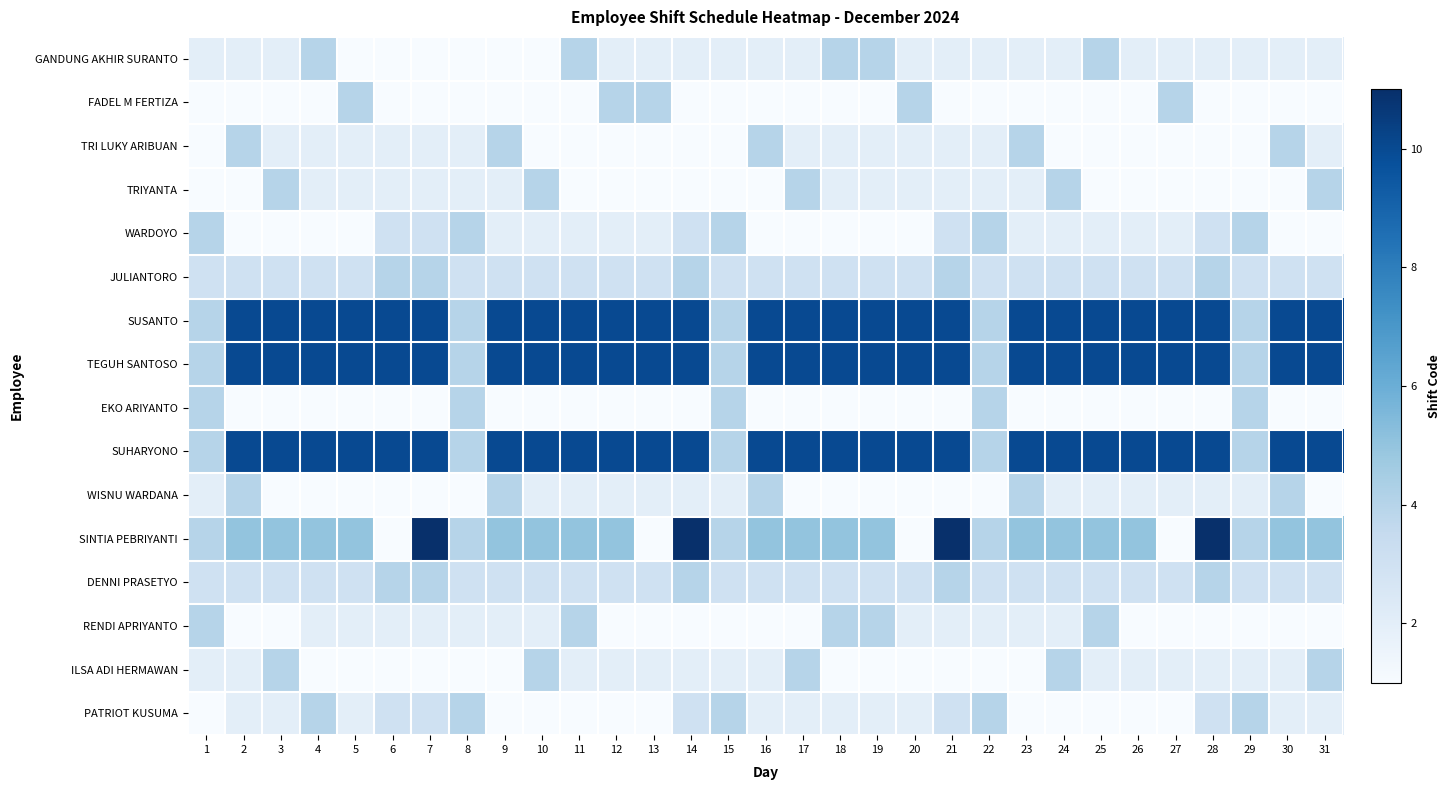

Rank the series at 31 from highest to lowest value.

SUSANTO, TEGUH SANTOSO, SUHARYONO, SINTIA PEBRIYANTI, TRIYANTA, ILSA ADI HERMAWAN, JULIANTORO, DENNI PRASETYO, GANDUNG AKHIR SURANTO, TRI LUKY ARIBUAN, PATRIOT KUSUMA, FADEL M FERTIZA, WARDOYO, EKO ARIYANTO, WISNU WARDANA, RENDI APRIYANTO